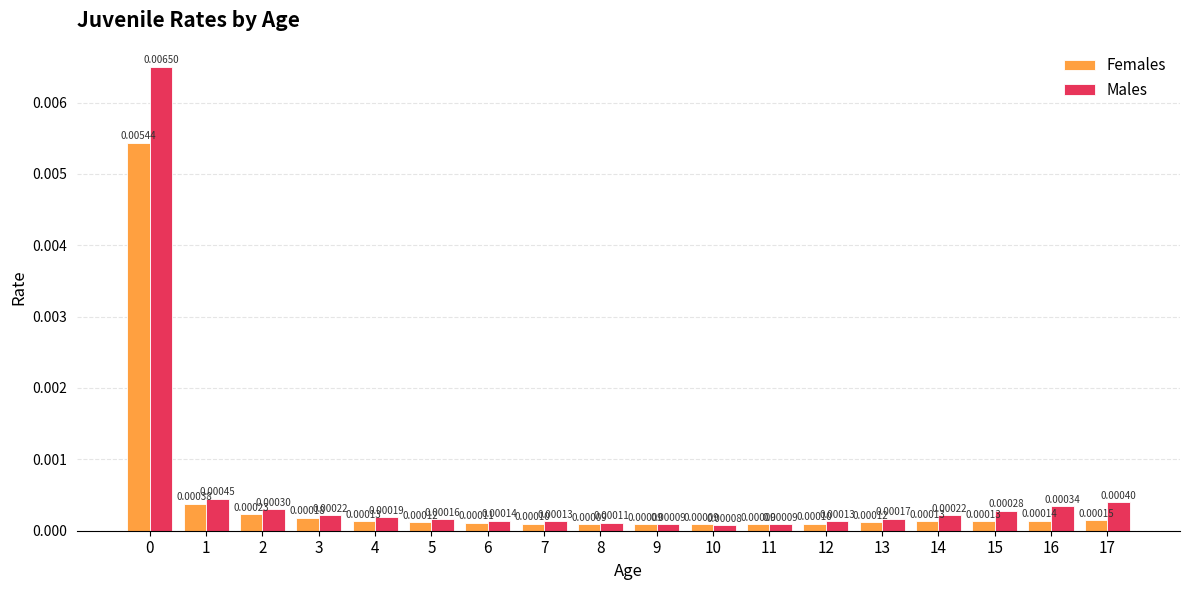

Rank the series by their maximum value, from highest to lowest.

Males, Females